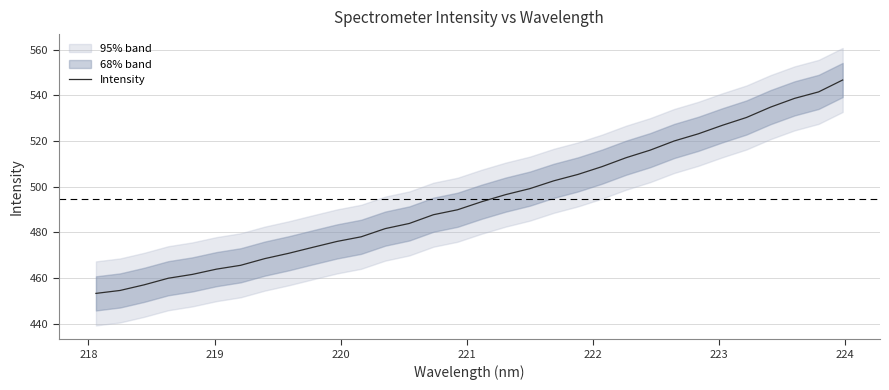

Reading left to right, transcribe all the data shown in this chart.

453.3	454.5	457.0	459.9	461.6	463.9	465.6	468.5	470.8	473.5	476.0	478.0	481.6	483.9	487.7	489.9	493.4	496.5	499.1	502.6	505.4	508.8	512.7	516.0	520.0	523.2	526.9	530.3	534.8	538.7	541.5	546.7